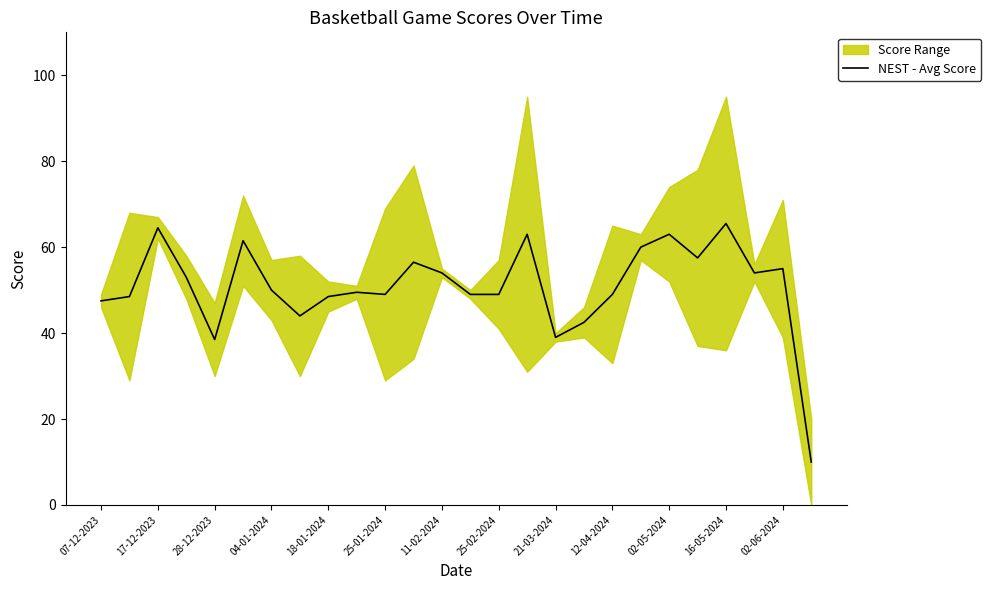

Reading right to left, transcribe all the data shown in this chart.

10.0	55.0	54.0	65.5	57.5	63.0	60.0	49.0	42.5	39.0	63.0	49.0	49.0	54.0	56.5	49.0	49.5	48.5	44.0	50.0	61.5	38.5	53.0	64.5	48.5	47.5